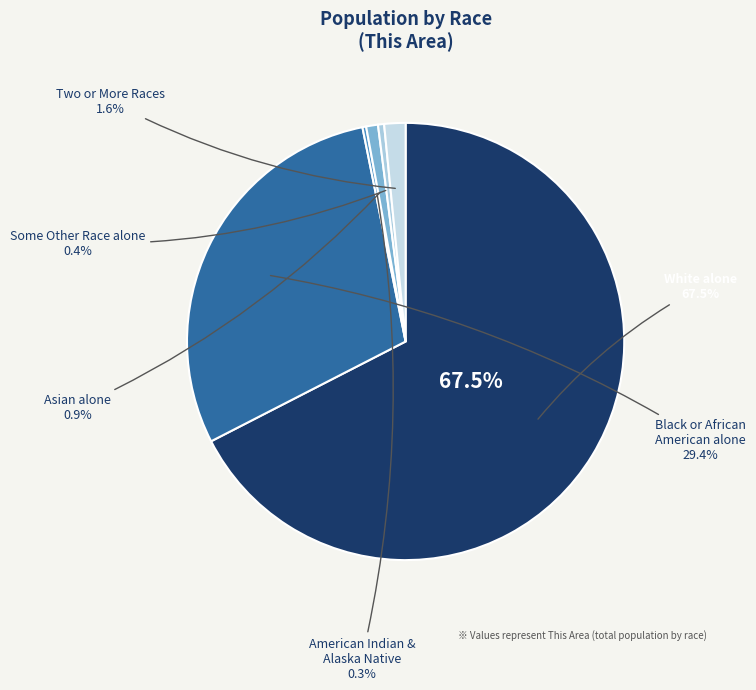

True or false: Two or More Races accounts for 2% of the total.

True